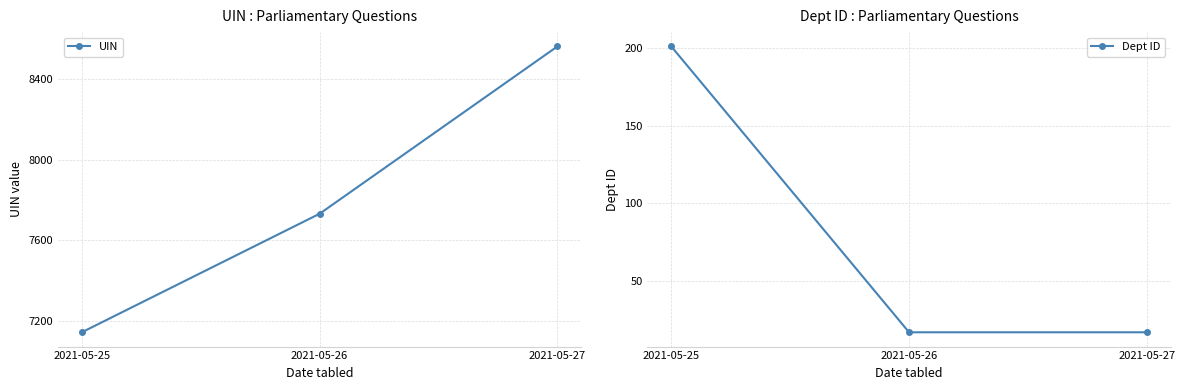

How many lines are shown in the chart?

2